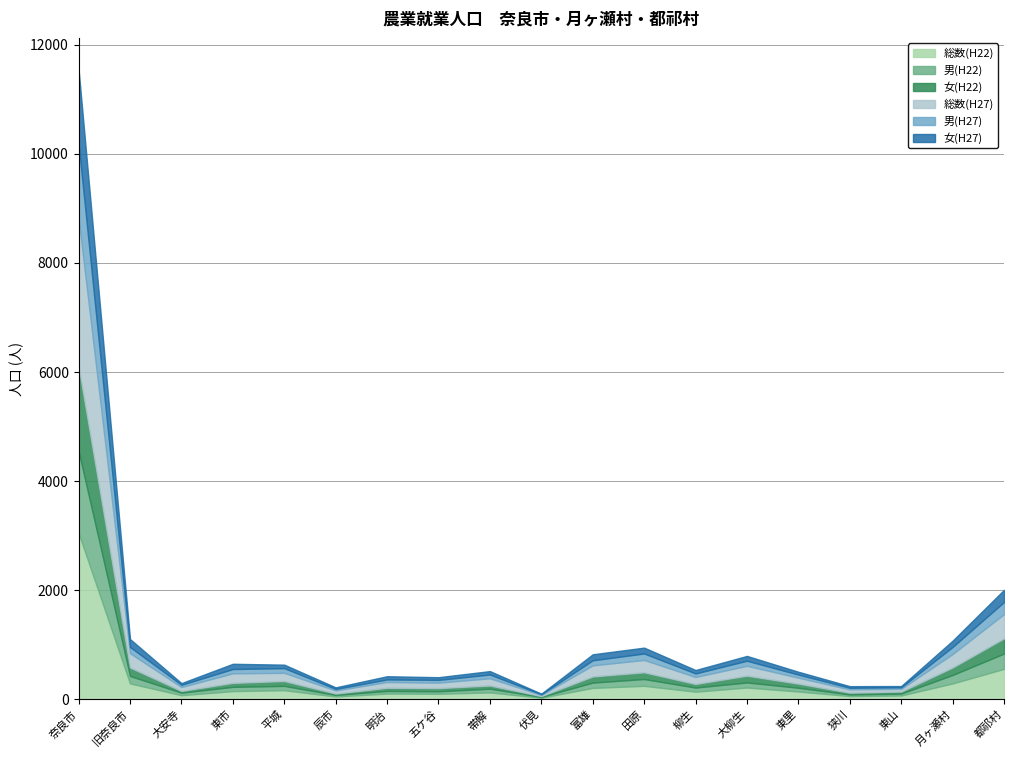

Which series has the widest spread of values?

総数(H22)